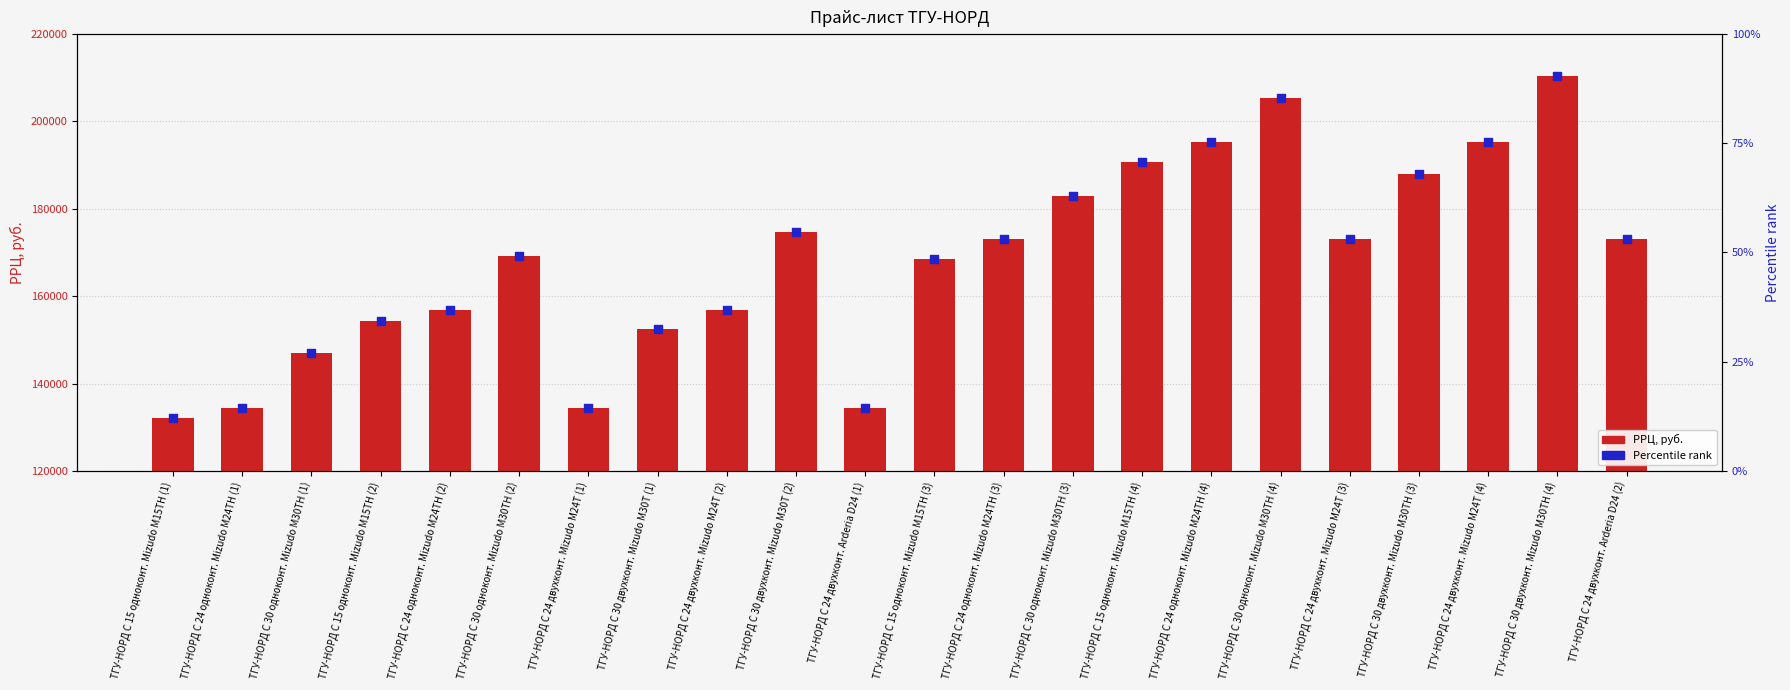

Which series has the largest total across all categories?

РРЦ, руб.